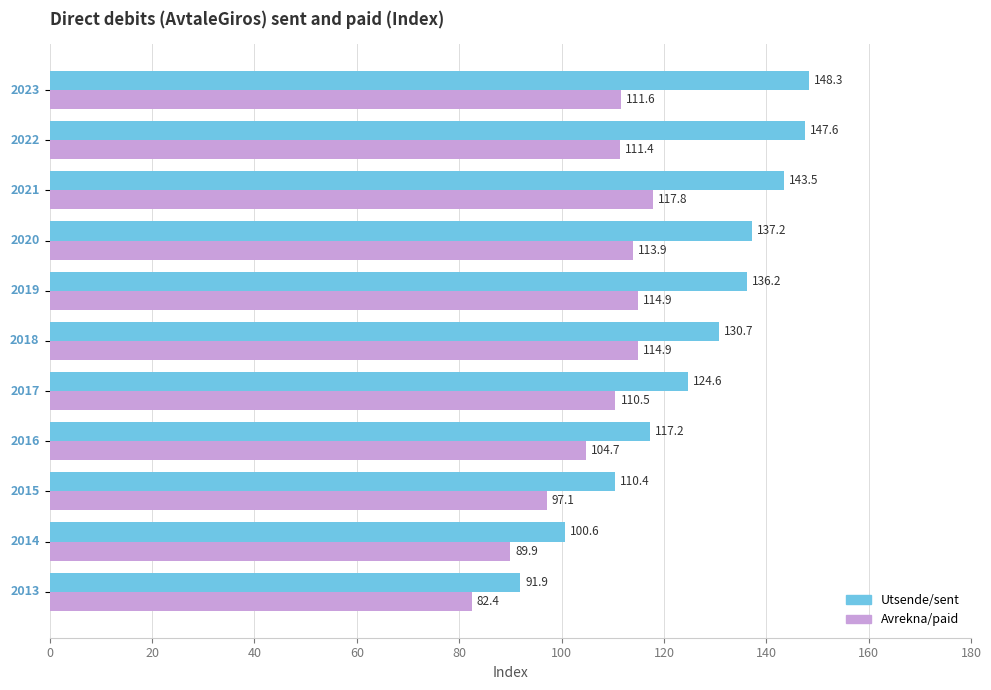

What is the smallest value displayed?

82.4